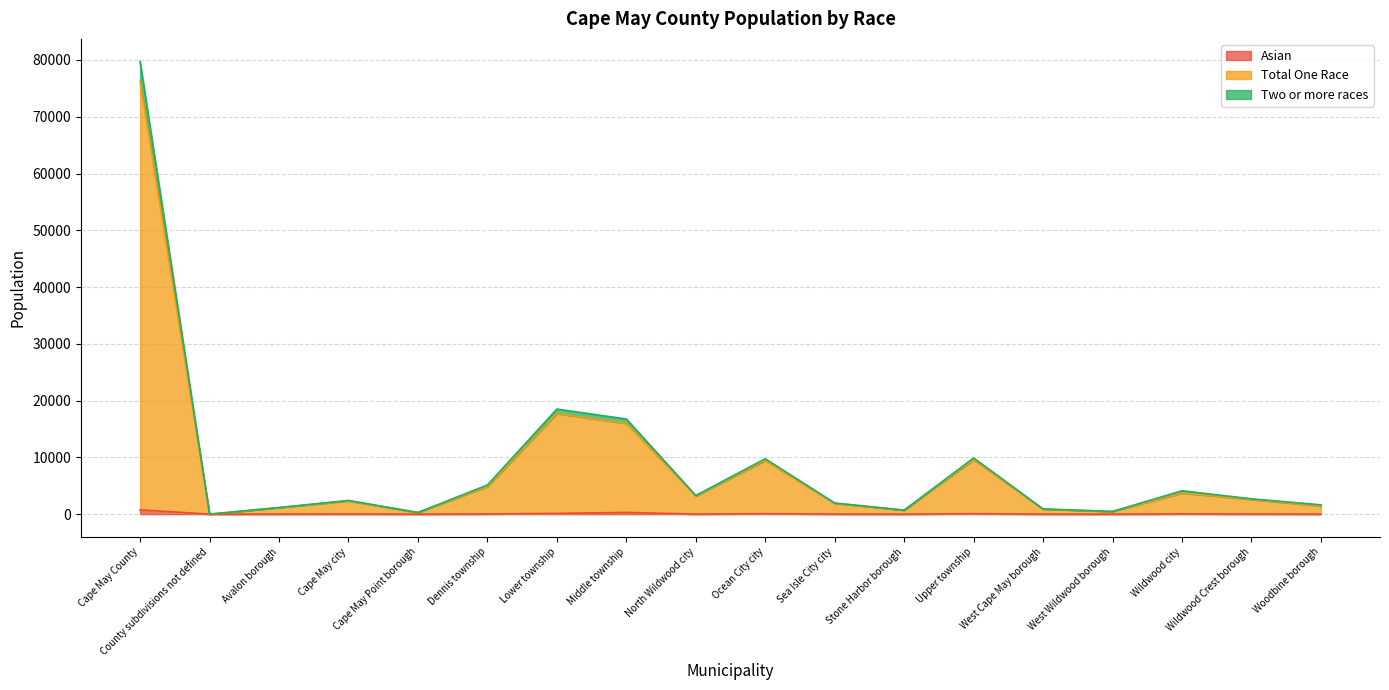

What is the difference between the second highest and minimum values in the Total One Race series?

17698